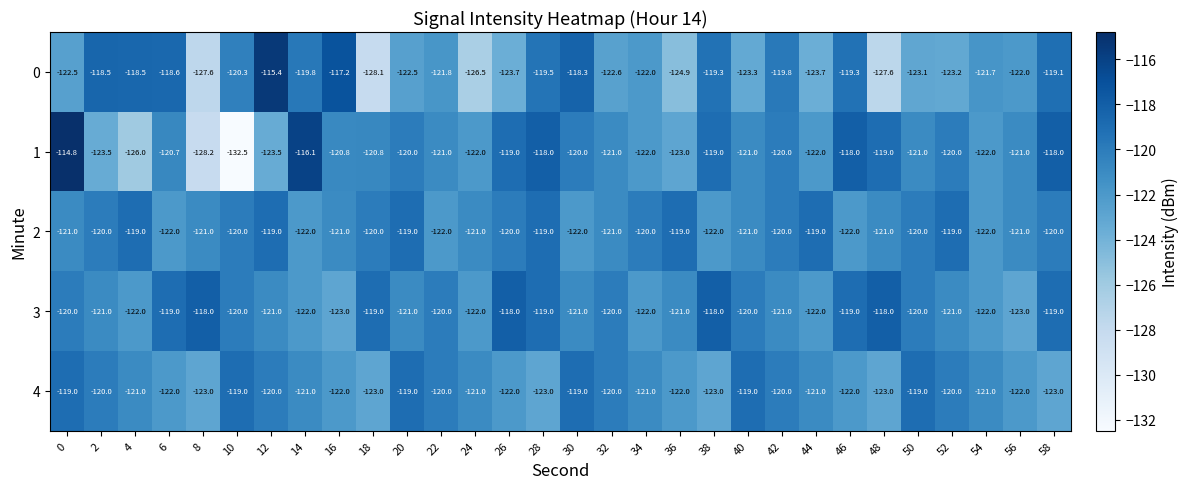

Which series has the largest range (max minus min)?

1